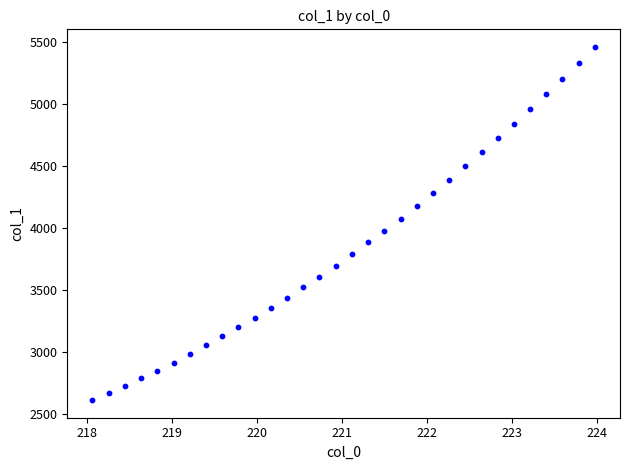

What is the range of Y values (max minus min)?

2847.7